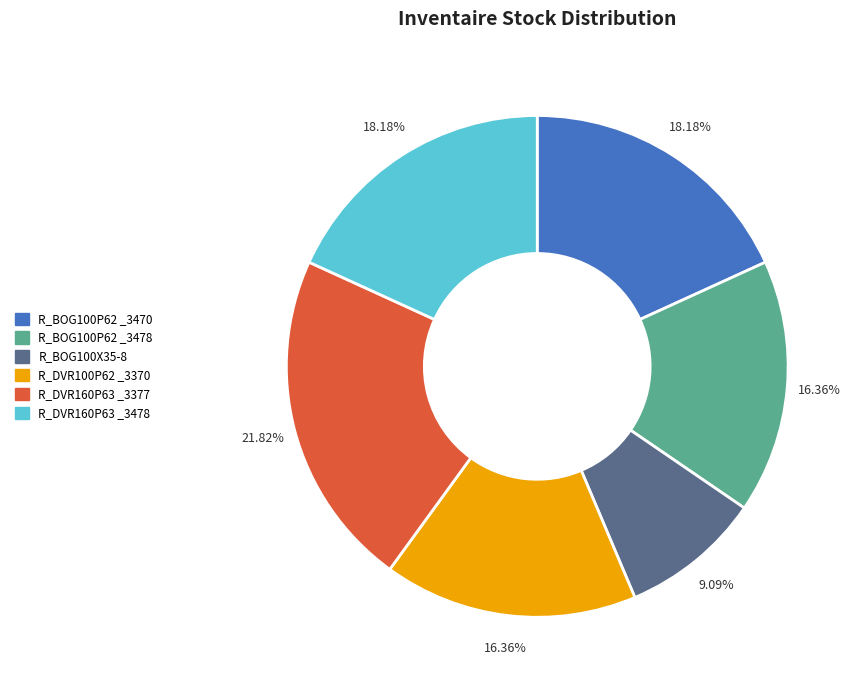

To the nearest percent, what is the average slice percentage?

17%